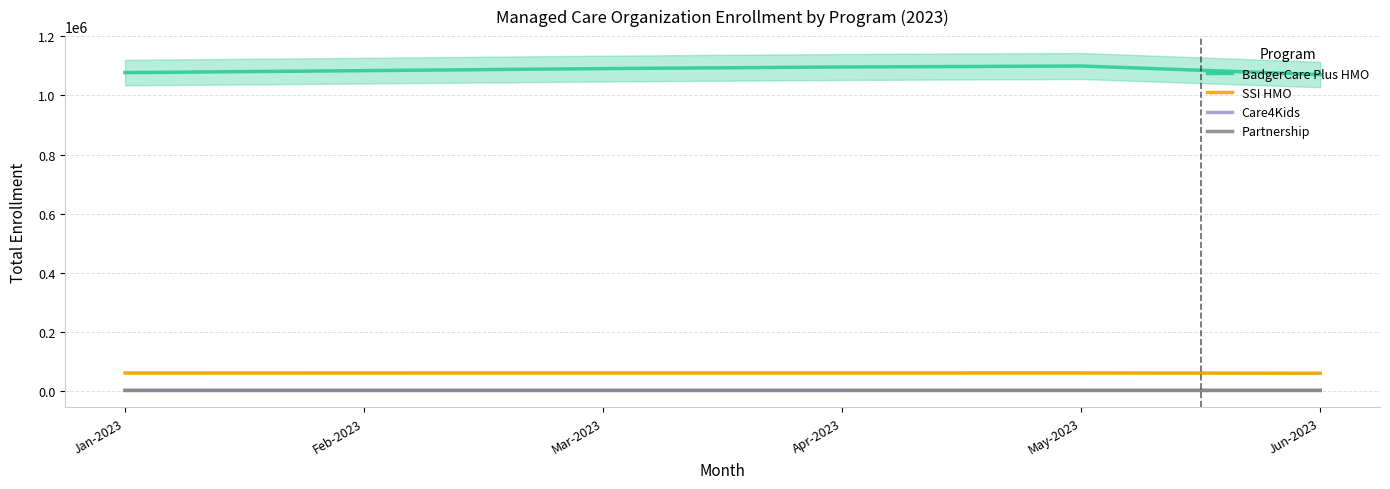

What is the total value across all series at Jan-2023?

1146325